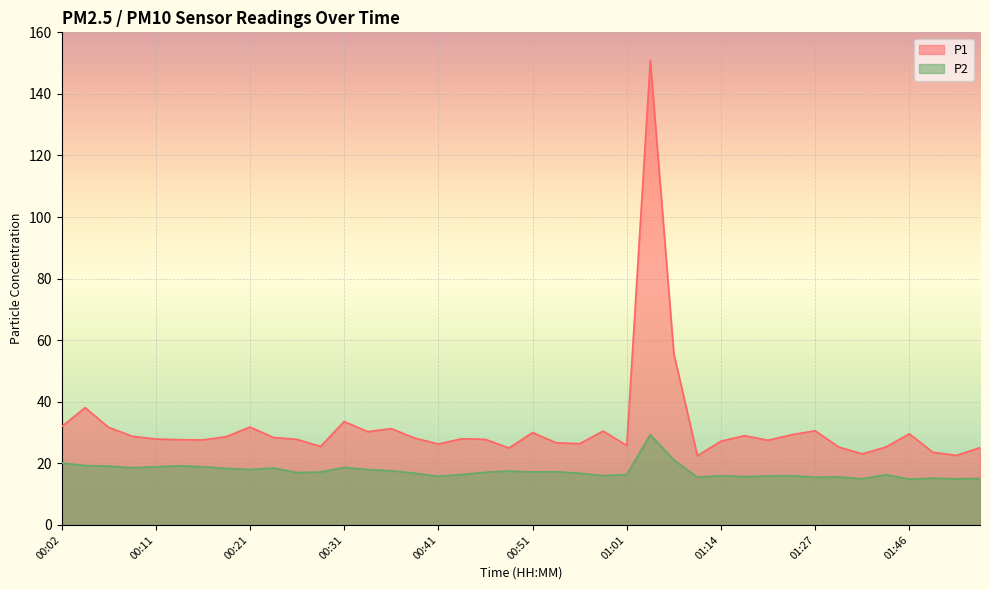

At which label does P2 first exceed 17?

00:02